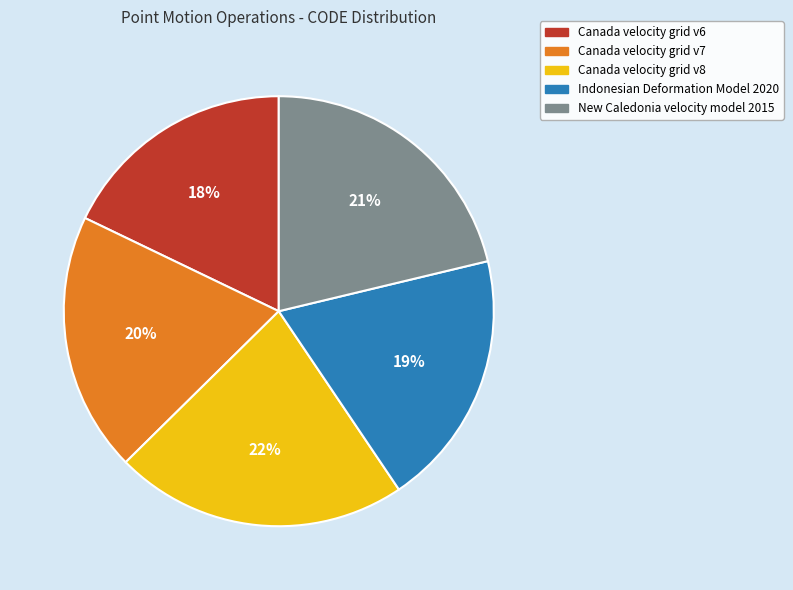

Does Indonesian Deformation Model 2020 account for over 50% of the chart?

No